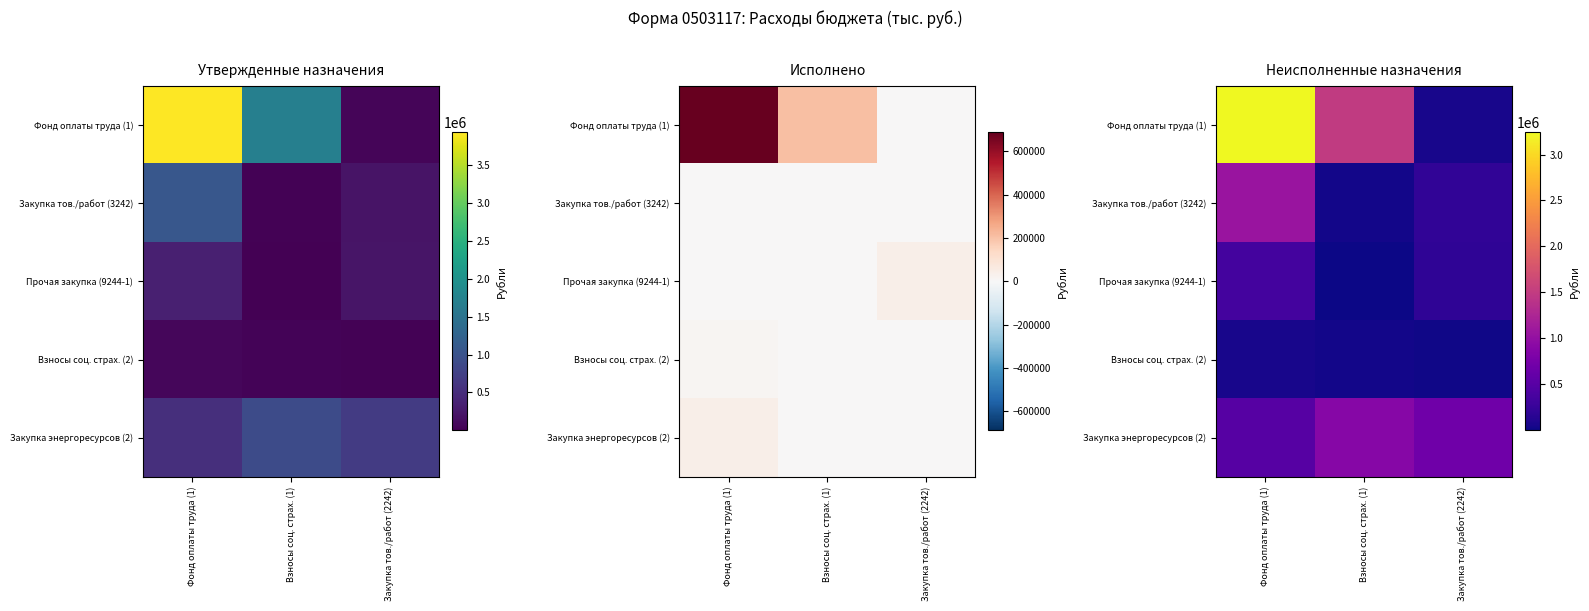

Which series has the widest spread of values?

Фонд оплаты труда (1)